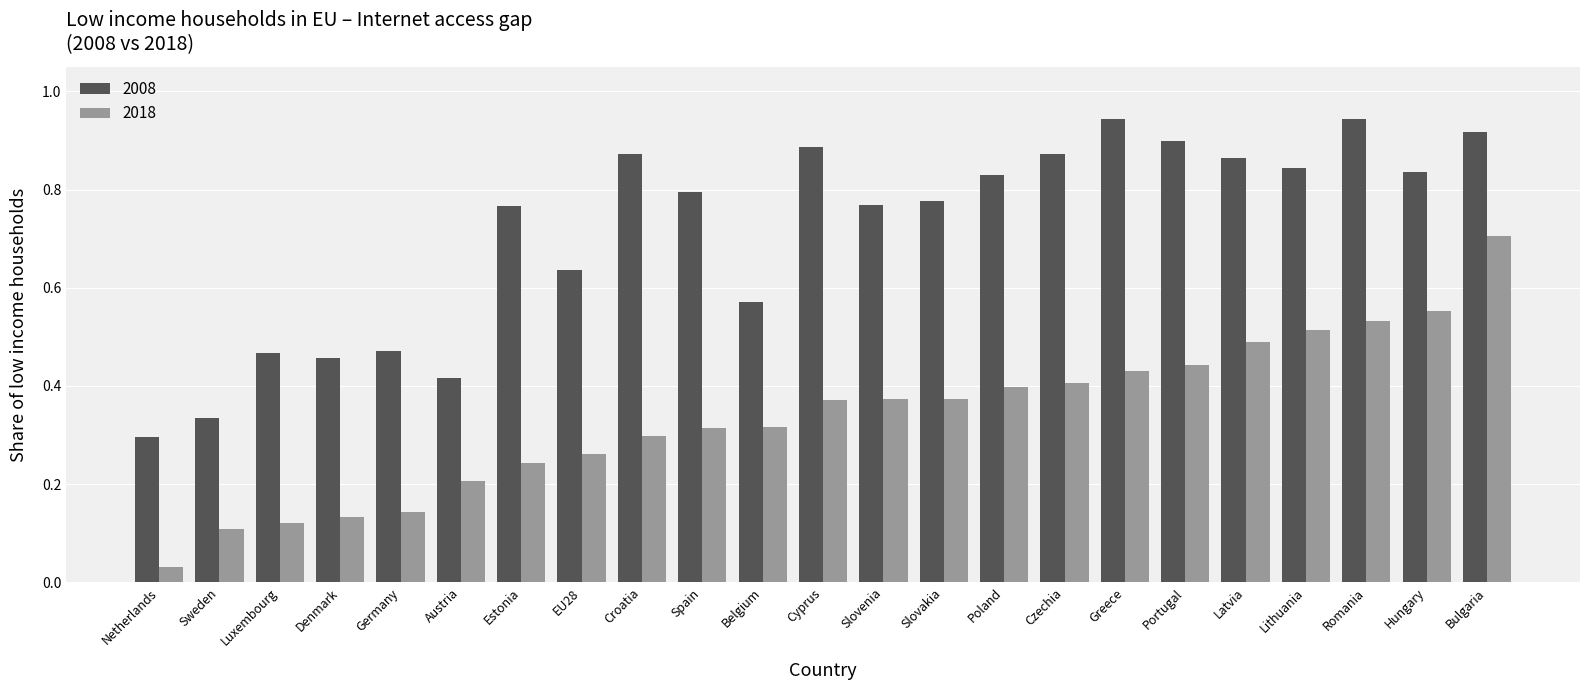

What is the sum of all 2018 values?

7.8